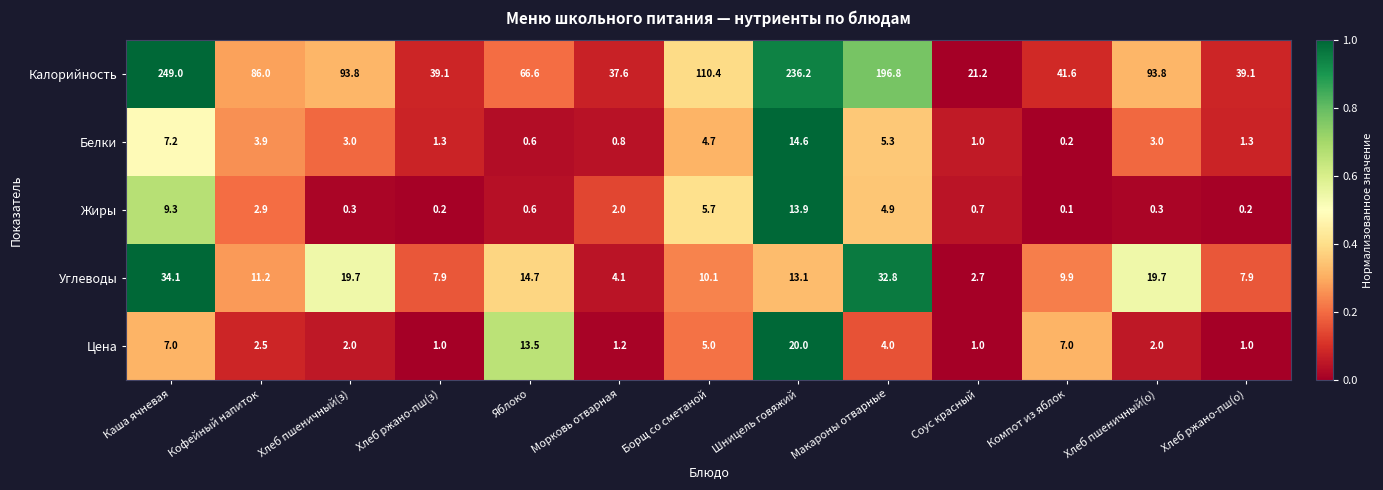

Which category has the lowest value across all series?

Компот из яблок